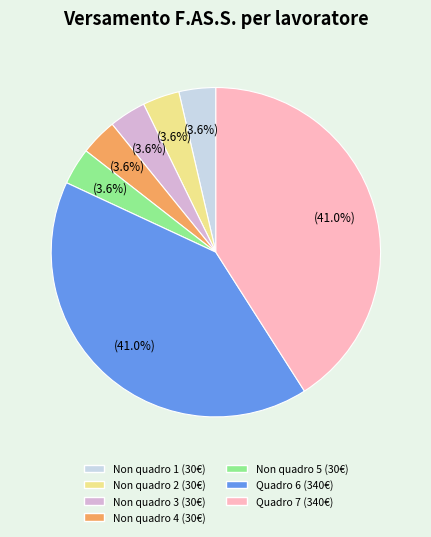

How many segments does this pie chart have?

7